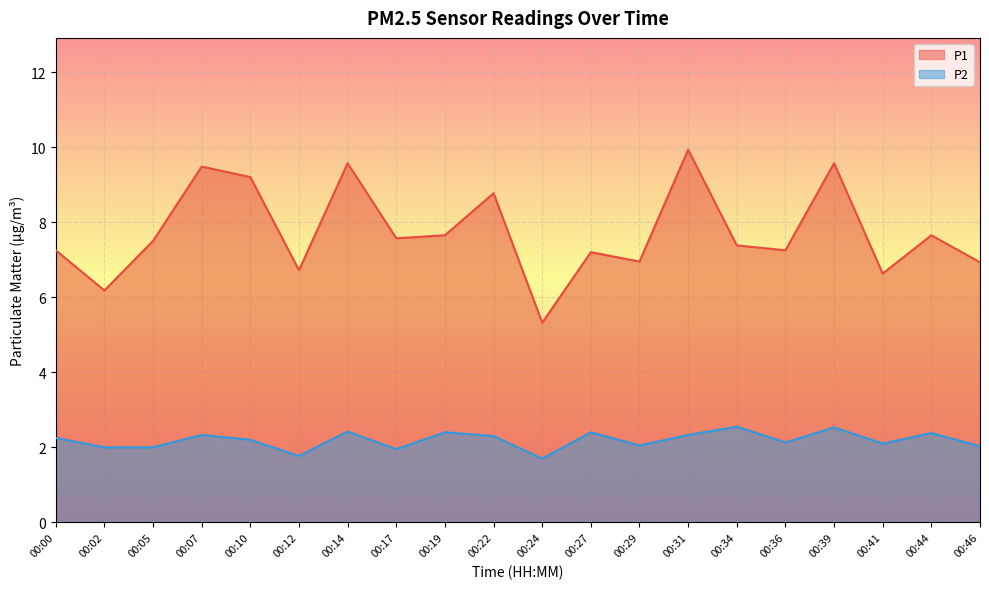

Which series has the widest spread of values?

P1